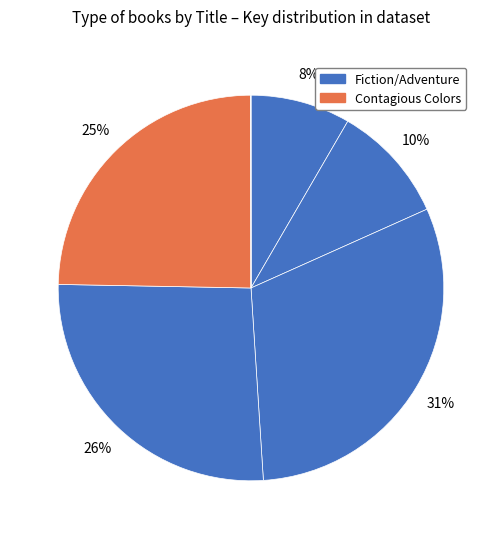

How many segments does this pie chart have?

6